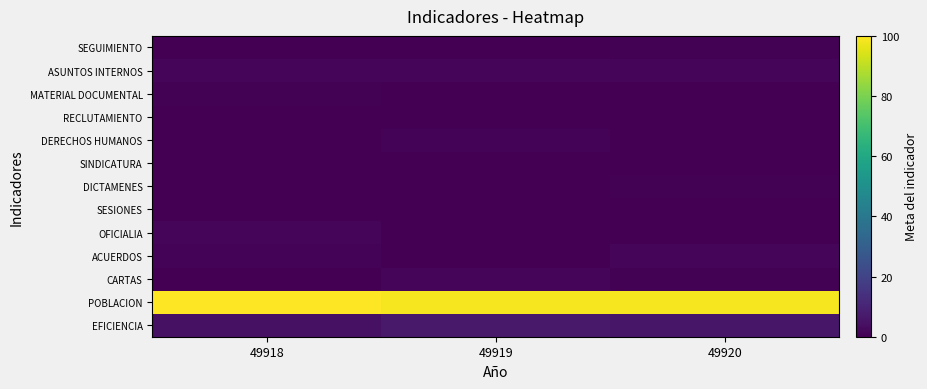

At which category does the chart reach its minimum across all series?

49918